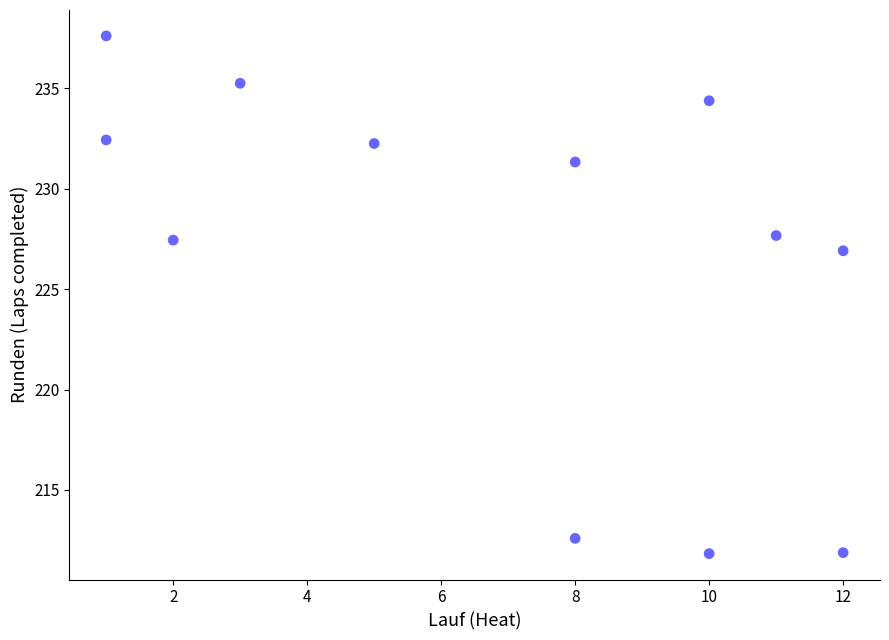

What is the range of Y values (max minus min)?

25.8